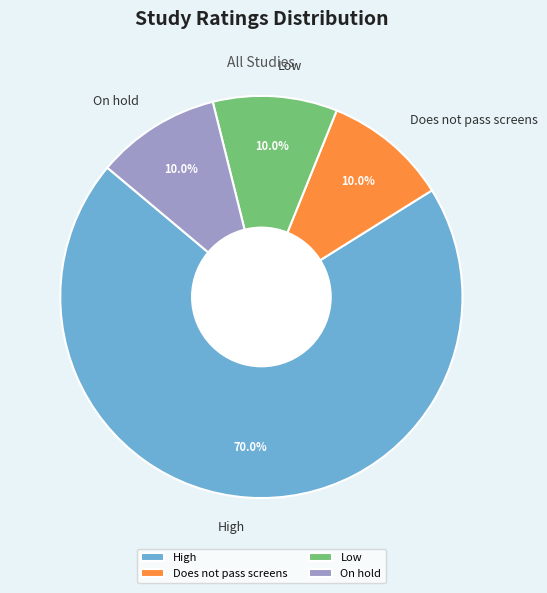

Is it true that Low is 23% of the pie?

False